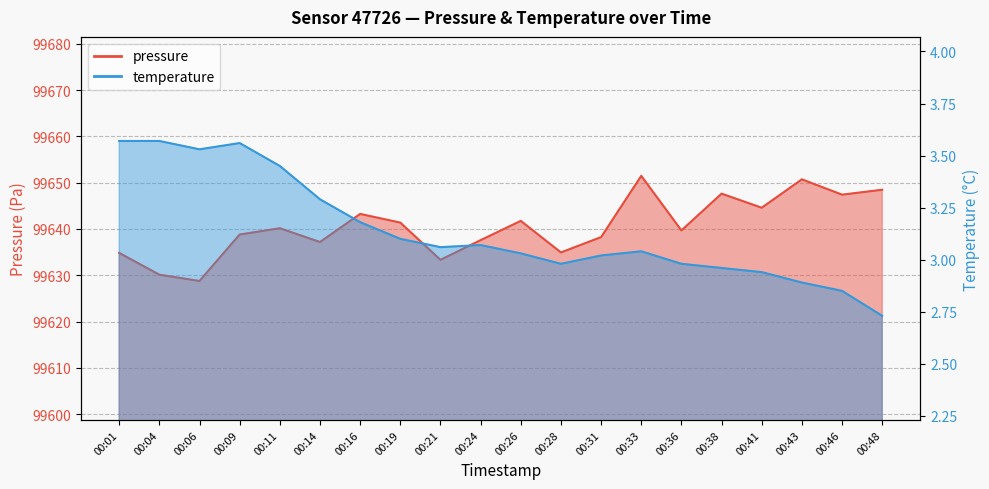

Reading right to left, transcribe all the data shown in this chart.

pressure: 99648.5	99647.4	99650.7	99644.6	99647.6	99639.7	99651.5	99638.2	99634.9	99641.8	99637.6	99633.3	99641.4	99643.2	99637.2	99640.2	99638.8	99628.8	99630.1	99634.8
temperature: 2.7	2.9	2.9	2.9	3.0	3.0	3.0	3.0	3.0	3.0	3.1	3.1	3.1	3.2	3.3	3.5	3.6	3.5	3.6	3.6